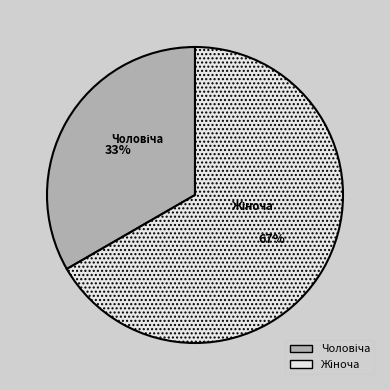

To the nearest percent, what is the average slice percentage?

50%